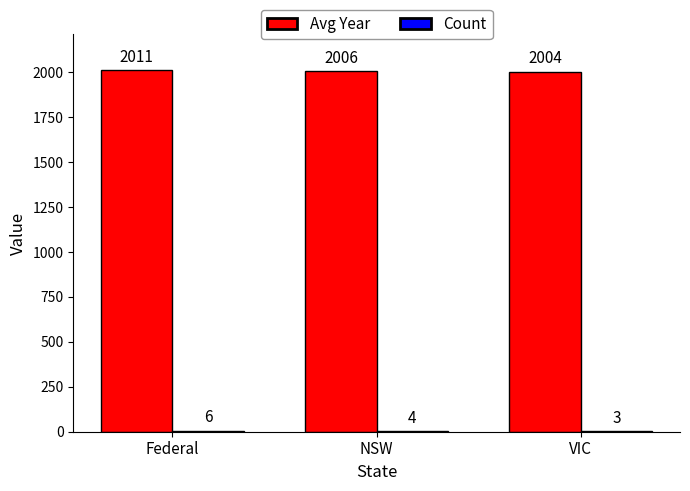

What is the greatest value displayed?

2011